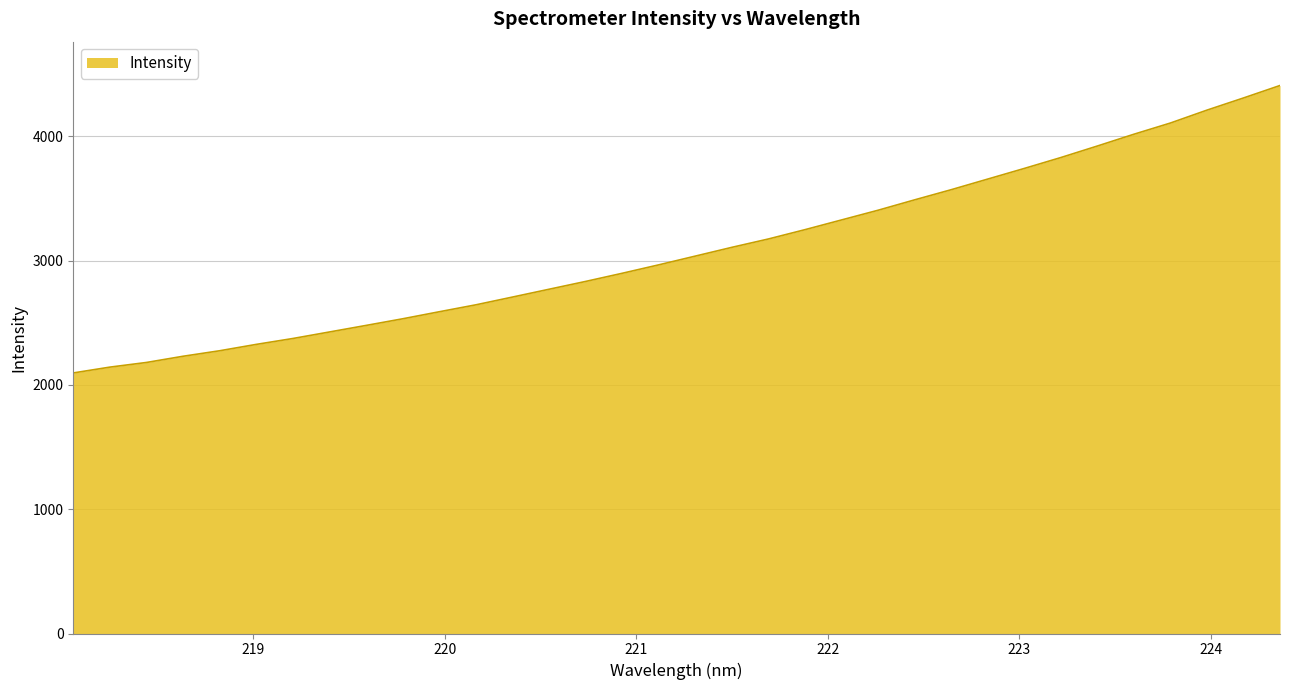

What is the greatest value displayed?

4407.9